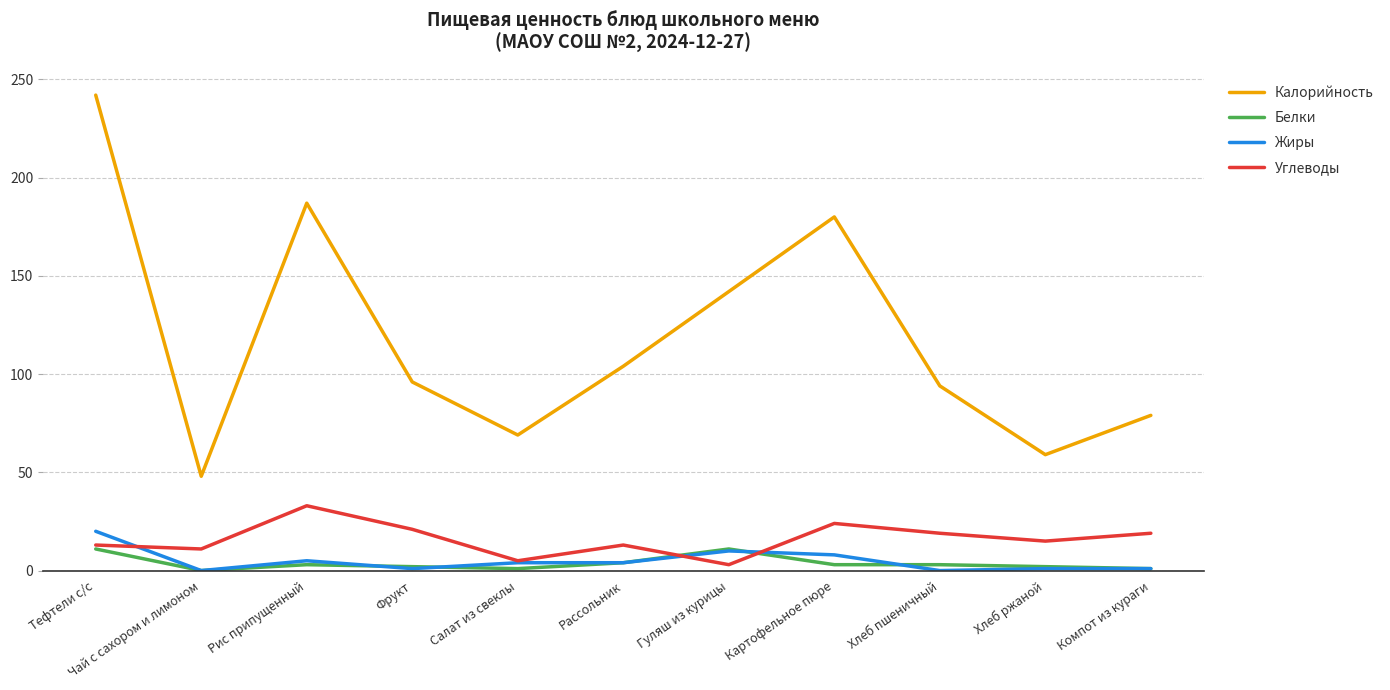

Which series has the largest range (max minus min)?

Калорийность